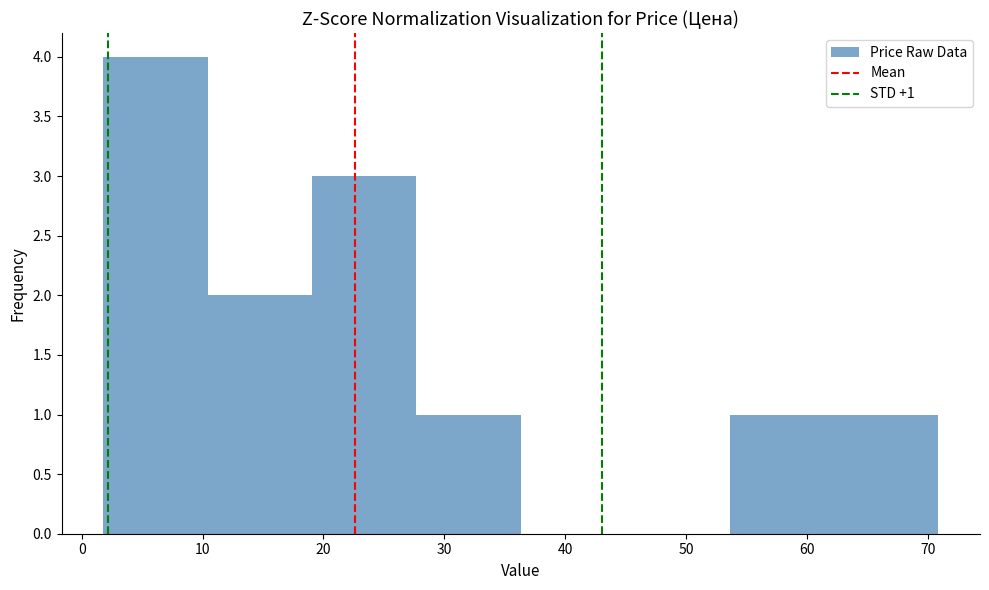

Which range on the x-axis has the tallest bar?

2 to 10